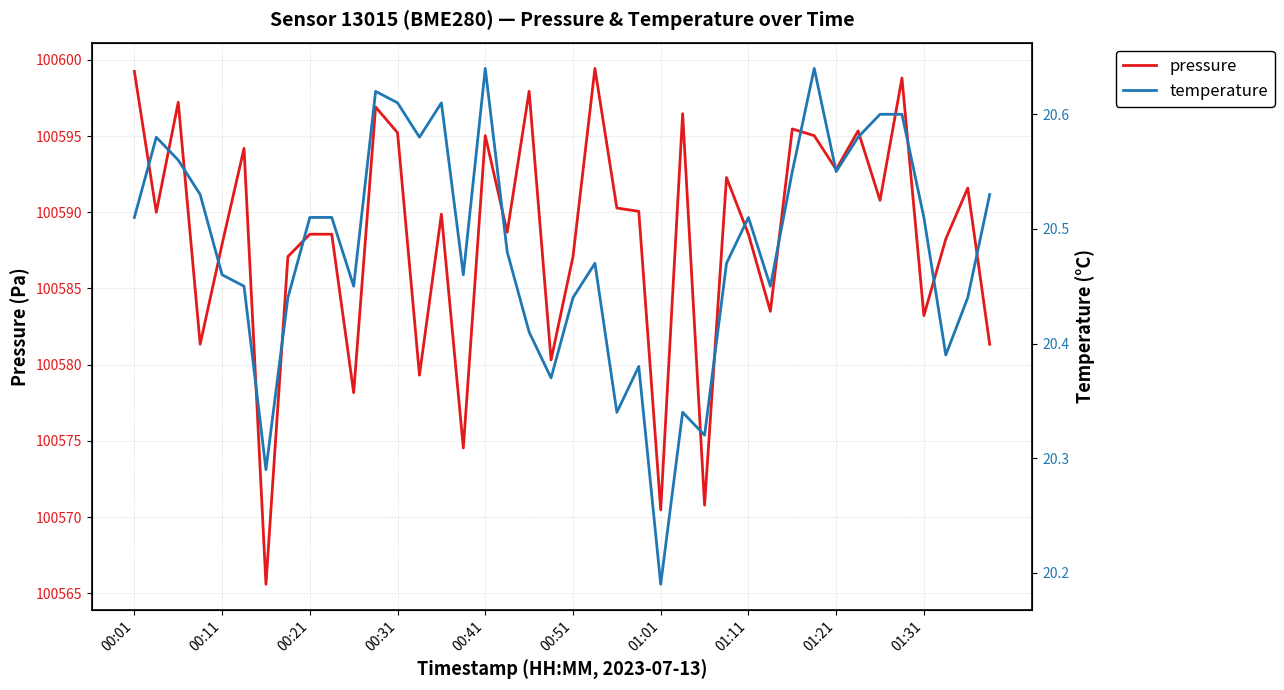

What is the lowest value of the pressure series?

100565.6